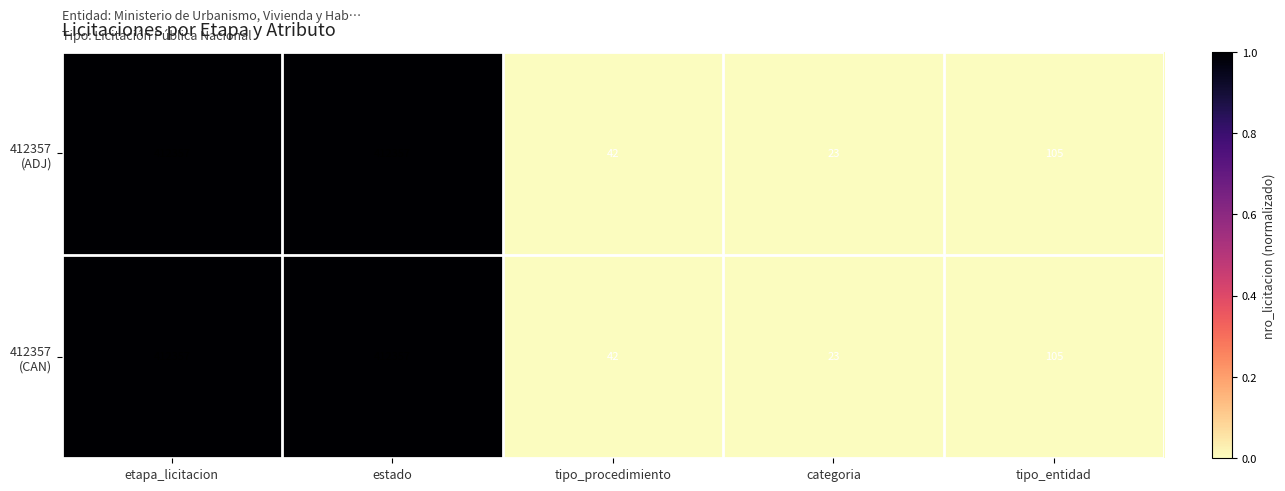

At which category does the chart reach its minimum across all series?

categoria